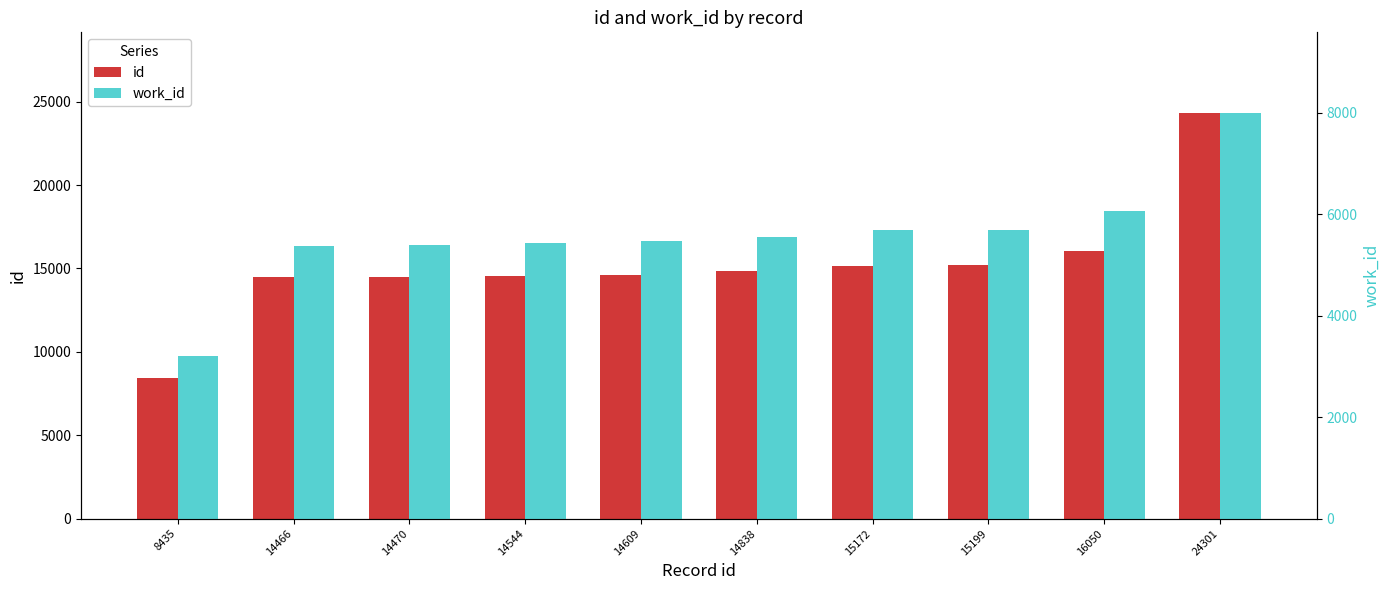

What is the difference between the maximum and second lowest values in the id series?

9835